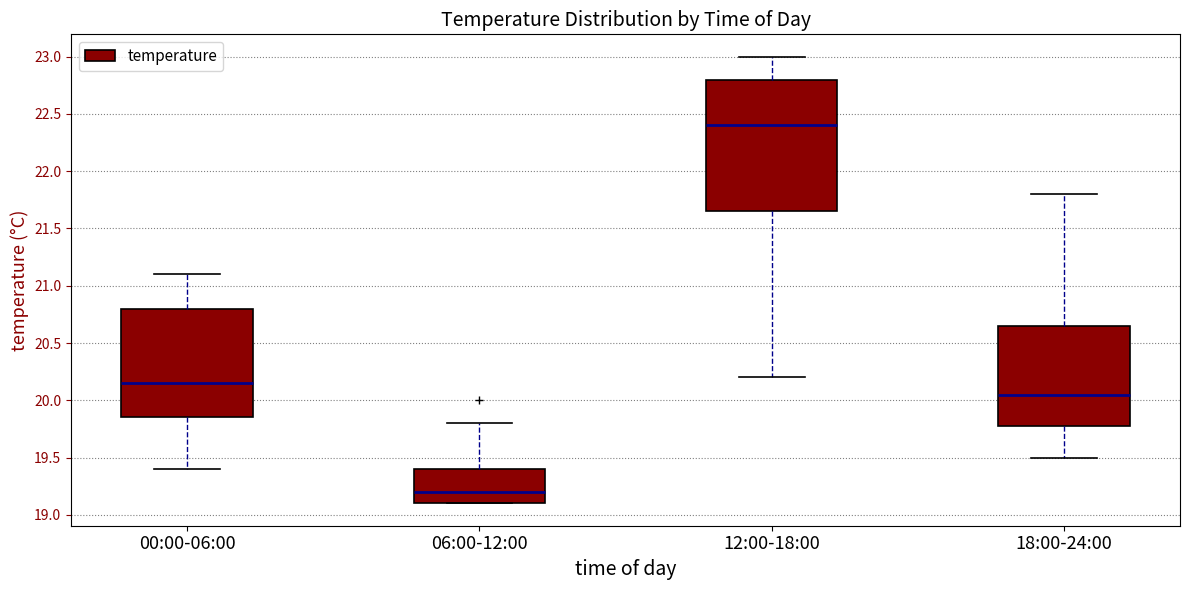

Reading left to right, read every box against the y-axis: the position of its median line, the range the box covers, and the ends of its whiskers. The values are not printed on the chart, so give them approximately, as read against the axis.

00:00-06:00: median 20.15, box 19.85 to 20.80, whiskers 19.40 to 21.10
06:00-12:00: median 19.20, box 19.10 to 19.40, whiskers 19.10 to 19.80
12:00-18:00: median 22.40, box 21.65 to 22.80, whiskers 20.20 to 23.00
18:00-24:00: median 20.05, box 19.80 to 20.65, whiskers 19.50 to 21.80